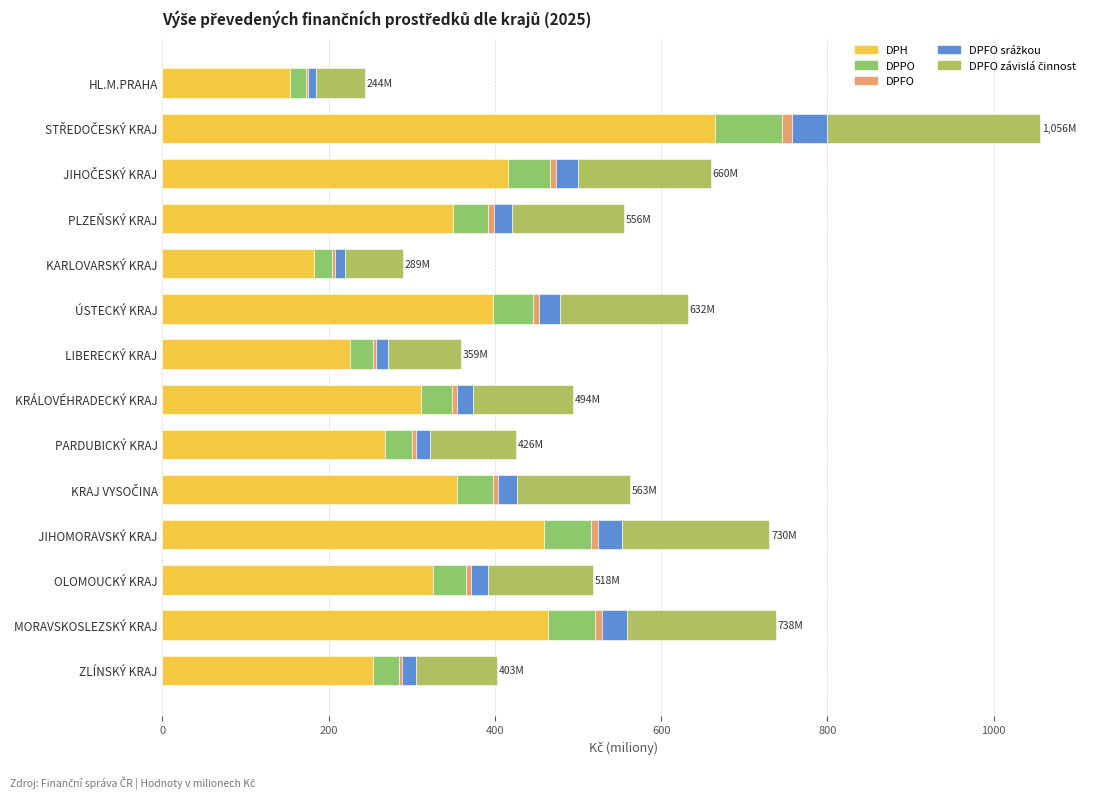

What is the maximum value for DPH?

664.4